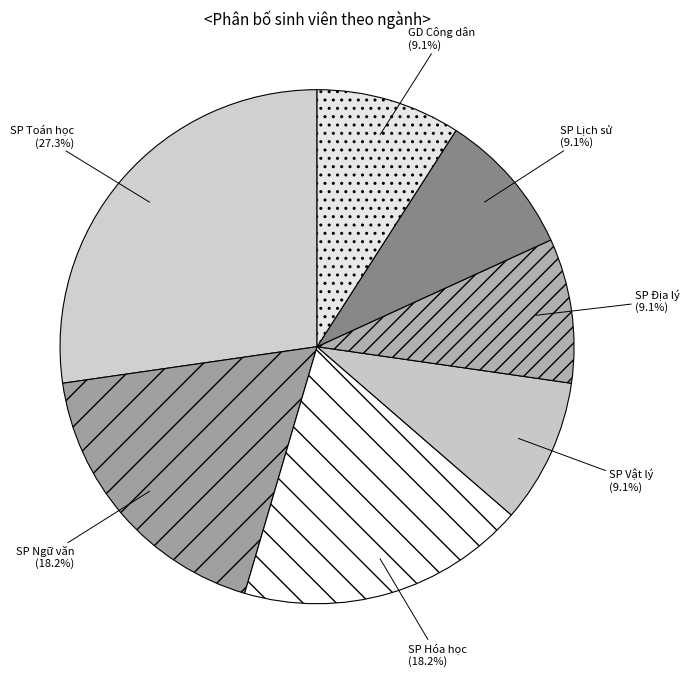

What percentage is the SP Toán học slice, to the nearest percent?

27%